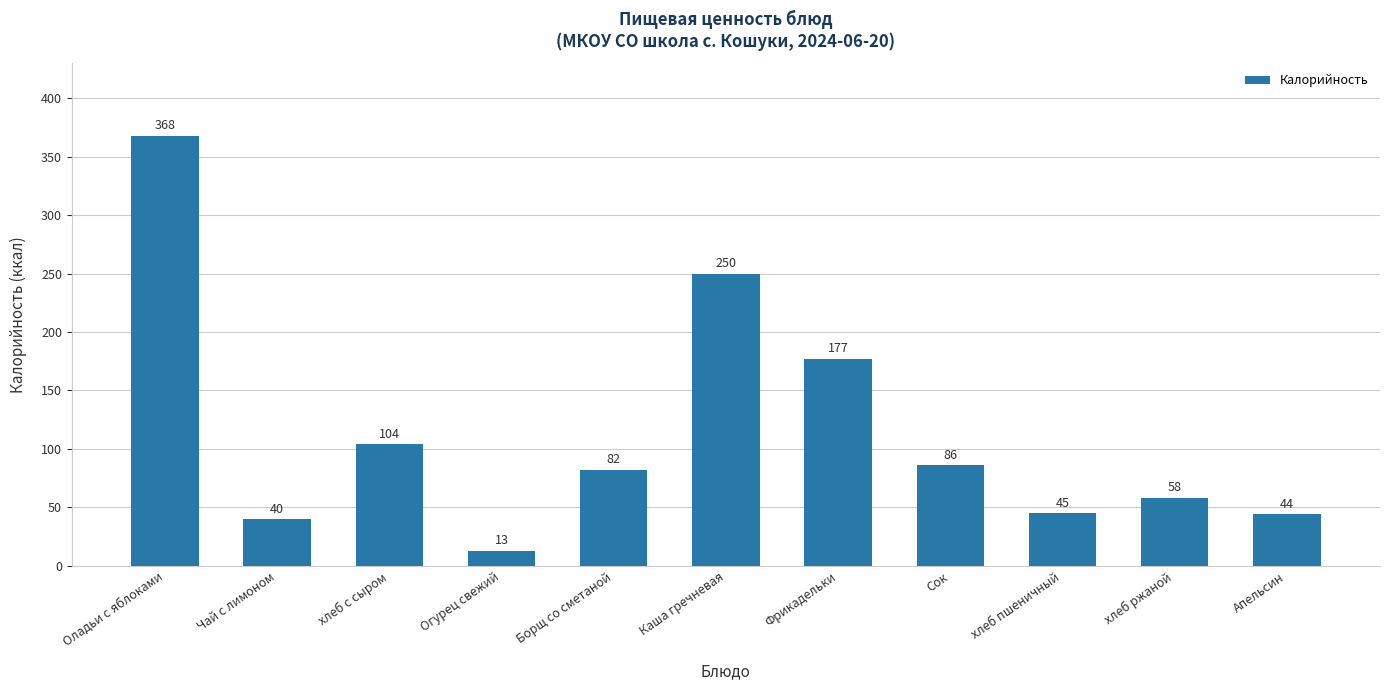

What is the sum of all values?

1267